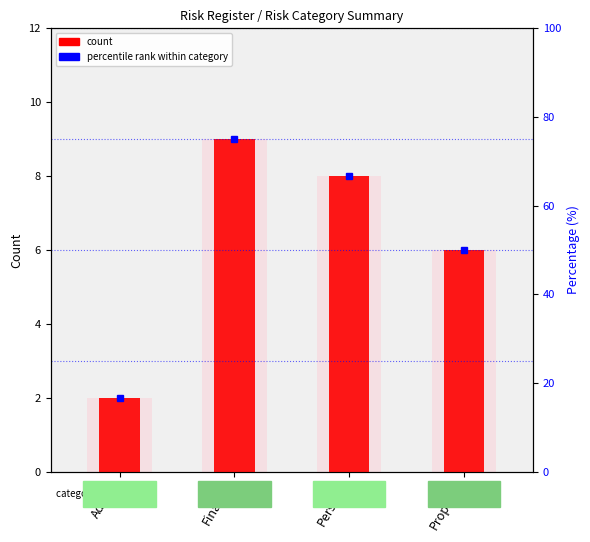

How many values in the count series are below 8?

2